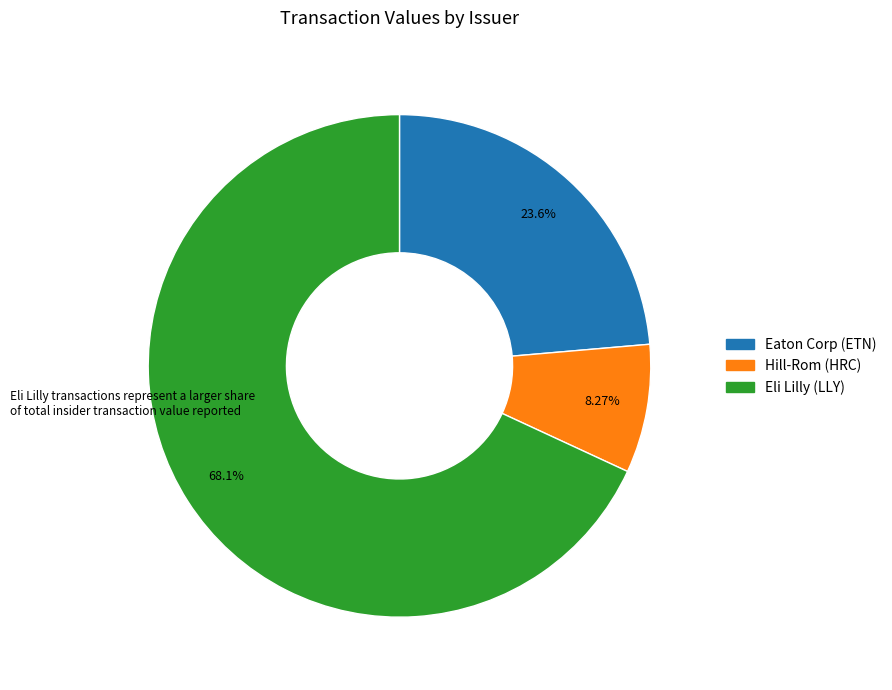

Does any single category account for the majority?

Yes